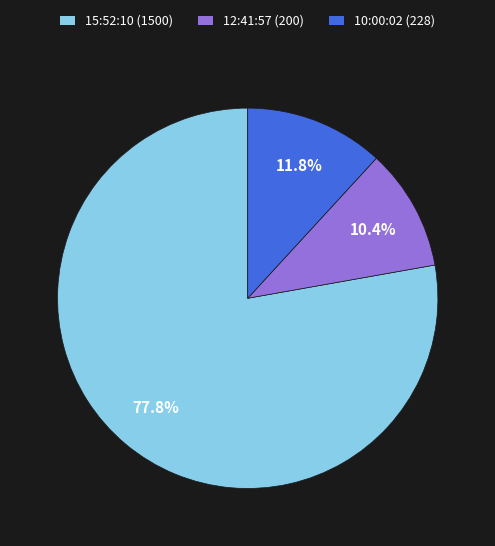

Is the sum of 15:52:10 (1500) and 10:00:02 (228) greater than half?

Yes